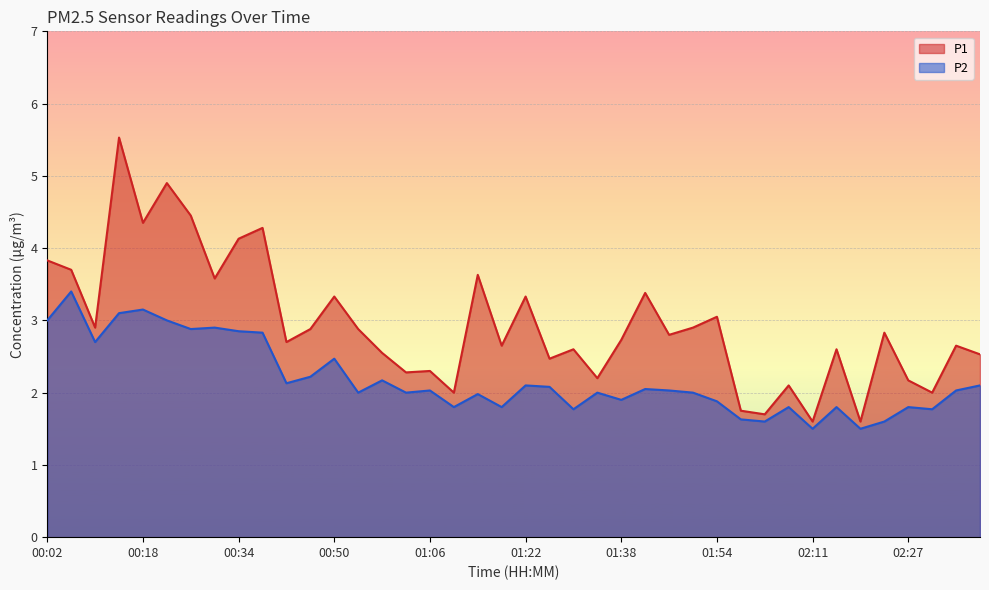

How many interior local valleys does the P1 series have?

14